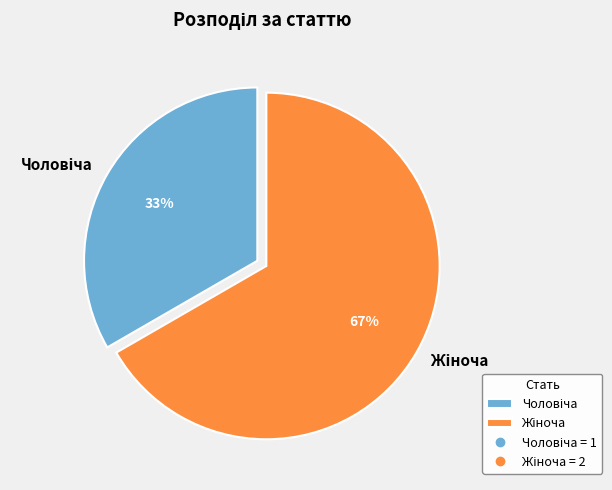

To the nearest percent, what is the average slice percentage?

50%